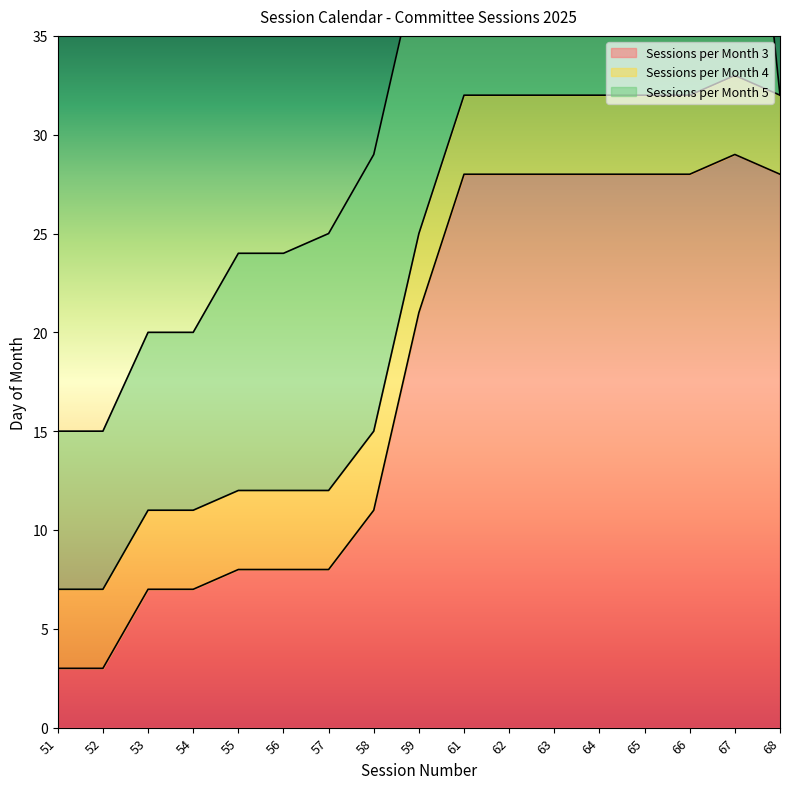

Rank the series at 57 from highest to lowest value.

Sessions per Month 5, Sessions per Month 3, Sessions per Month 4